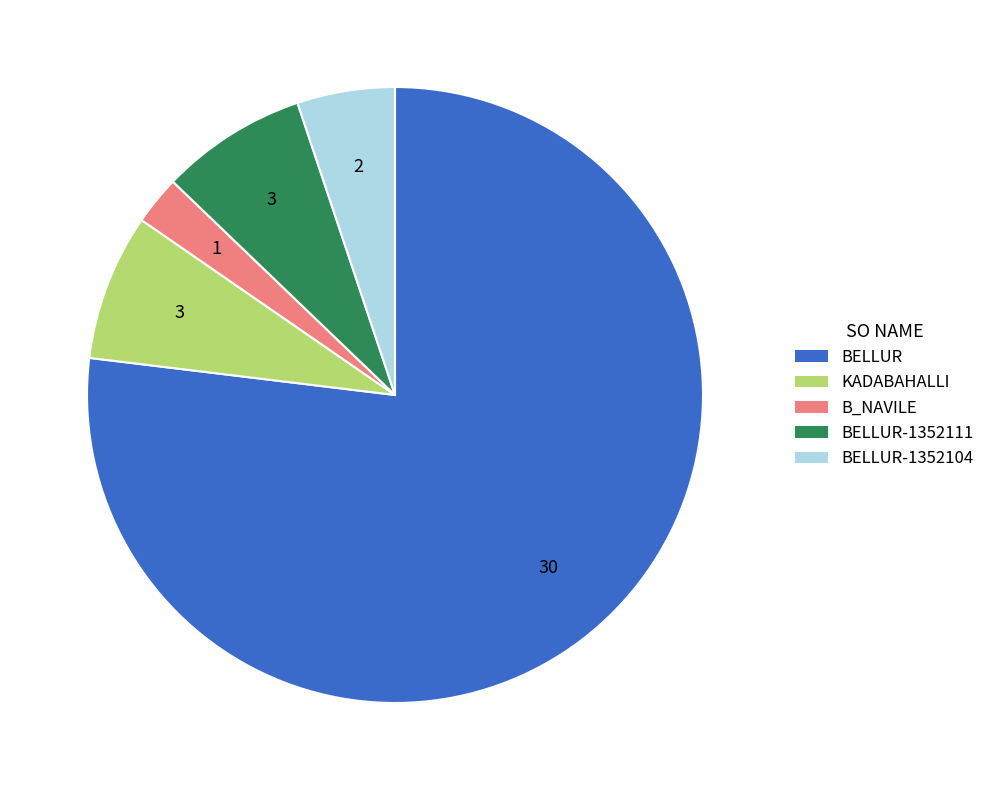

Do BELLUR-1352104 and B_NAVILE together represent more than half of the pie?

No